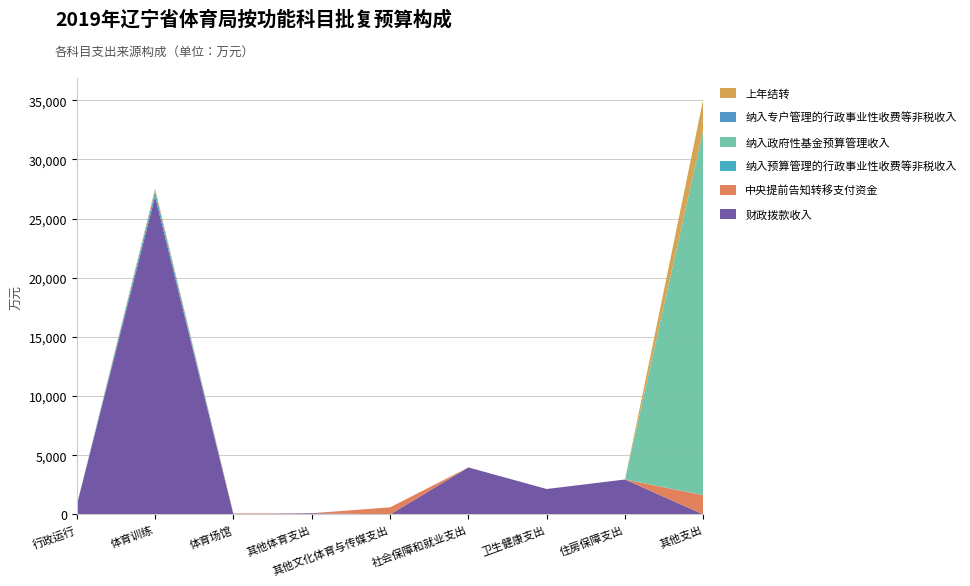

Reading right to left, extract all data points from this chart.

财政拨款收入: 其他支出=0.0	住房保障支出=2954.3	卫生健康支出=2150.9	社会保障和就业支出=3973.8	其他文化体育与传媒支出=0.0	其他体育支出=104.0	体育场馆=0.0	体育训练=26868.9	行政运行=785.5
中央提前告知转移支付资金: 其他支出=1634.0	住房保障支出=0.0	卫生健康支出=0.0	社会保障和就业支出=0.0	其他文化体育与传媒支出=600.0	其他体育支出=0.0	体育场馆=80.0	体育训练=0.0	行政运行=0.0
纳入预算管理的行政事业性收费等非税收入: 其他支出=0.0	住房保障支出=0.0	卫生健康支出=0.0	社会保障和就业支出=0.0	其他文化体育与传媒支出=0.0	其他体育支出=0.0	体育场馆=0.0	体育训练=388.8	行政运行=0.0
纳入政府性基金预算管理收入: 其他支出=30892.0	住房保障支出=0.0	卫生健康支出=0.0	社会保障和就业支出=0.0	其他文化体育与传媒支出=0.0	其他体育支出=0.0	体育场馆=0.0	体育训练=0.0	行政运行=0.0
纳入专户管理的行政事业性收费等非税收入: 其他支出=0.0	住房保障支出=0.0	卫生健康支出=0.0	社会保障和就业支出=0.0	其他文化体育与传媒支出=0.0	其他体育支出=0.0	体育场馆=0.0	体育训练=94.8	行政运行=0.0
上年结转: 其他支出=2602.5	住房保障支出=0.0	卫生健康支出=0.0	社会保障和就业支出=0.0	其他文化体育与传媒支出=0.0	其他体育支出=0.0	体育场馆=0.0	体育训练=180.7	行政运行=0.0